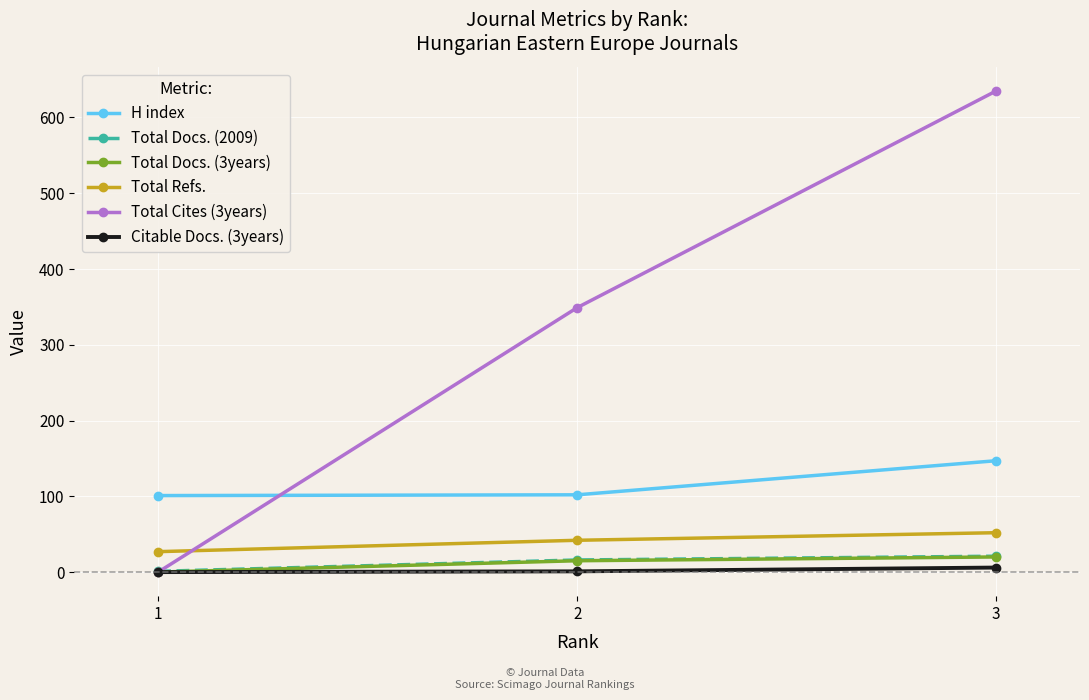

At which category is the sum across all series the highest?

3